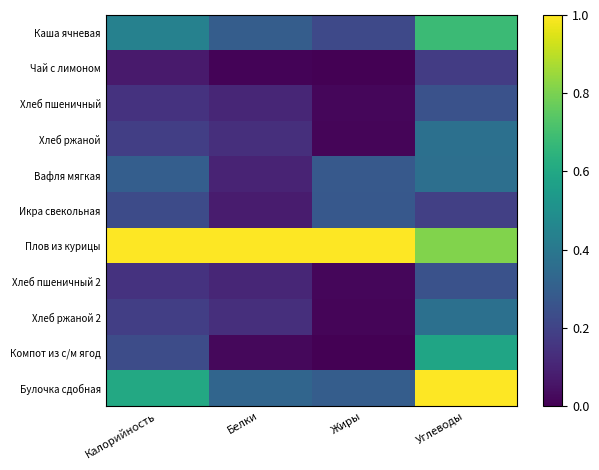

Reading left to right, extract all data points from this chart.

Каша ячневая: Калорийность=0.4	Белки=0.3	Жиры=0.2	Углеводы=0.7
Чай с лимоном: Калорийность=0.1	Белки=0.0	Жиры=0.0	Углеводы=0.2
Хлеб пшеничный: Калорийность=0.1	Белки=0.1	Жиры=0.0	Углеводы=0.3
Хлеб ржаной: Калорийность=0.2	Белки=0.1	Жиры=0.0	Углеводы=0.4
Вафля мягкая: Калорийность=0.3	Белки=0.1	Жиры=0.3	Углеводы=0.4
Икра свекольная: Калорийность=0.2	Белки=0.1	Жиры=0.3	Углеводы=0.2
Плов из курицы: Калорийность=1.0	Белки=1.0	Жиры=1.0	Углеводы=0.8
Хлеб пшеничный 2: Калорийность=0.1	Белки=0.1	Жиры=0.0	Углеводы=0.3
Хлеб ржаной 2: Калорийность=0.2	Белки=0.1	Жиры=0.0	Углеводы=0.4
Компот из с/м ягод: Калорийность=0.2	Белки=0.0	Жиры=0.0	Углеводы=0.6
Булочка сдобная: Калорийность=0.6	Белки=0.3	Жиры=0.3	Углеводы=1.0